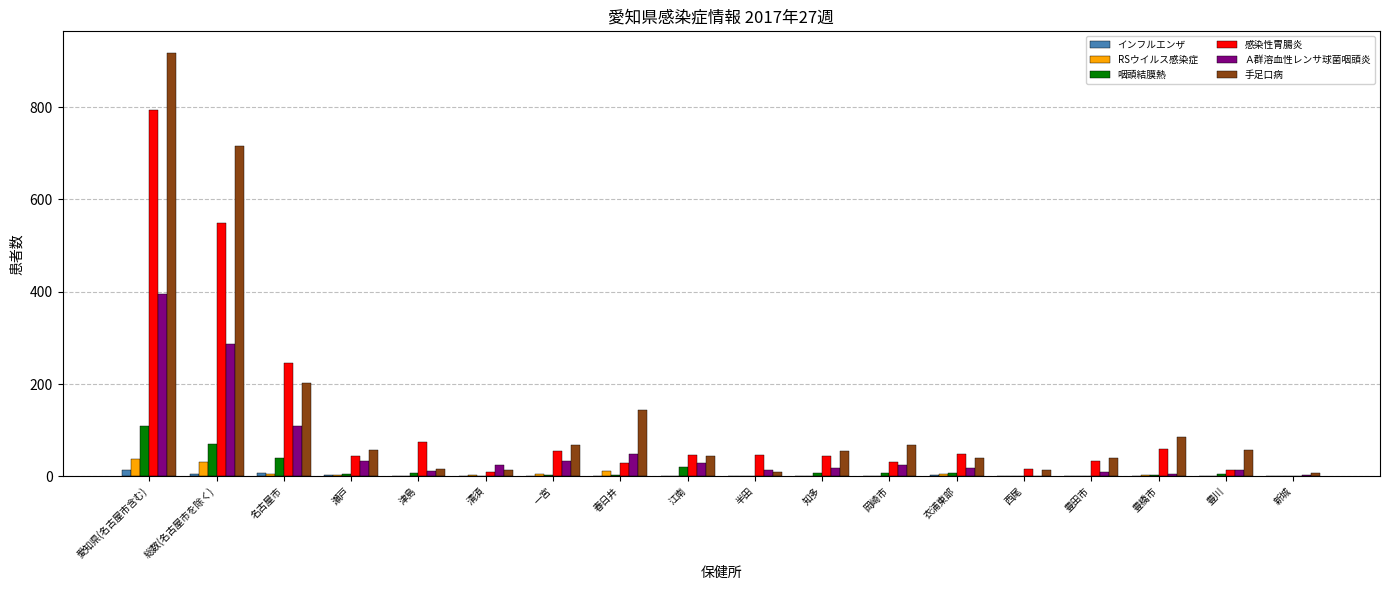

Which series changed the most between 豊田市 and 豊橋市?

手足口病